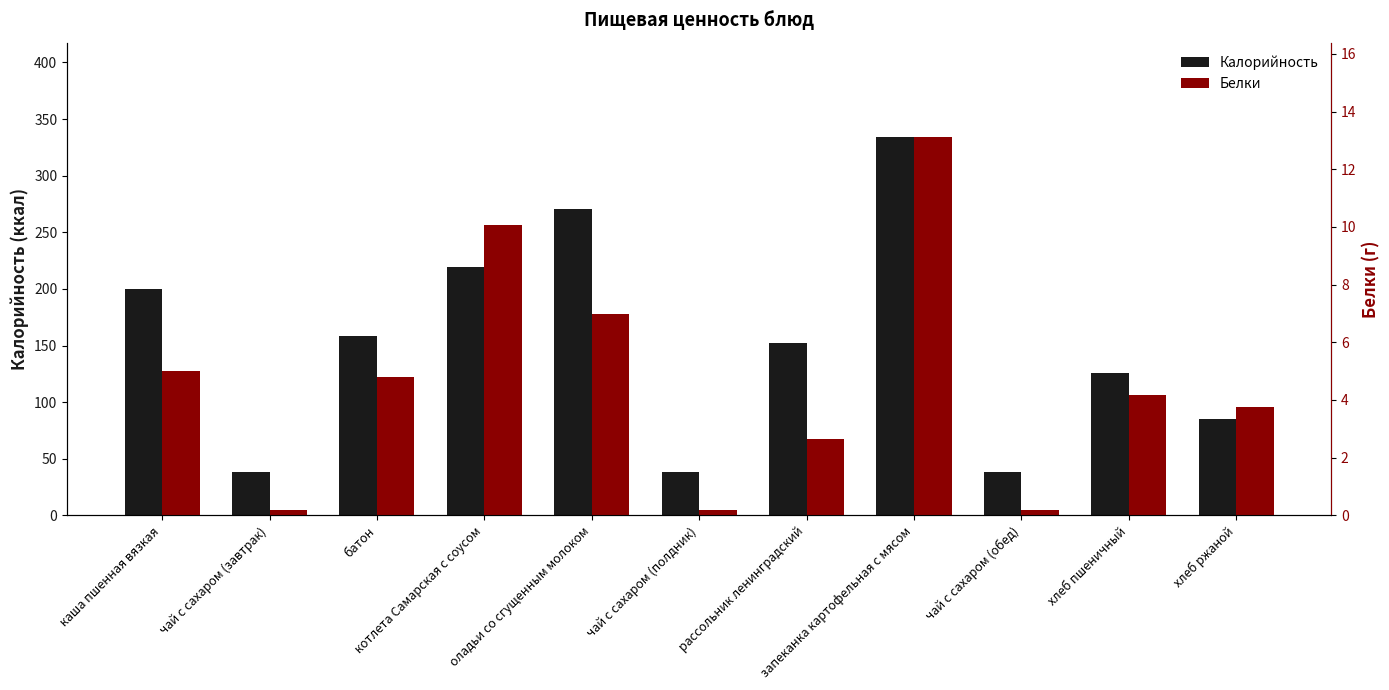

What is the value of the Калорийность bar at the 6th from the left?

38.0